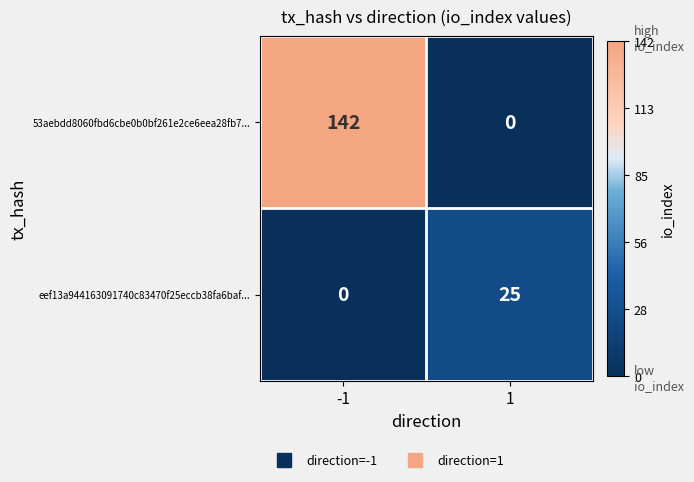

Is the value of eef13a944163091740c83470f25eccb38fa6baf... at -1 greater than the value of 53aebdd8060fbd6cbe0b0bf261e2ce6eea28fb7... at -1?

No